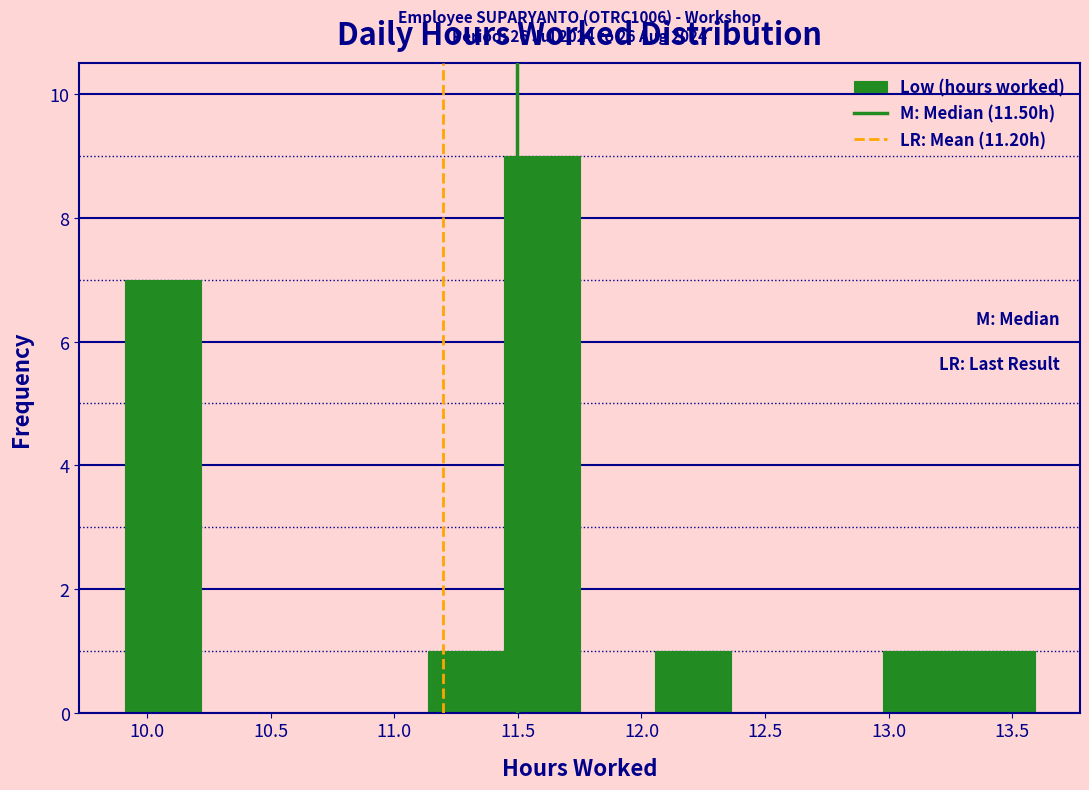

Over which range of the x-axis is the bar tallest?

11.45 to 11.75